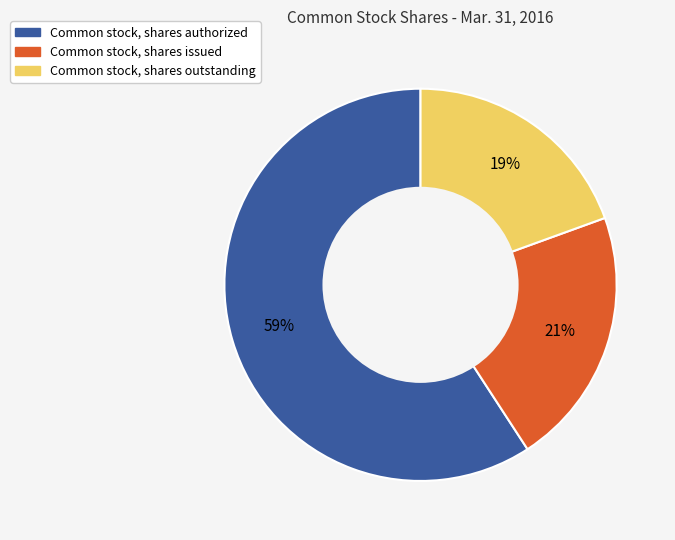

What percentage is the Common stock, shares outstanding slice, to the nearest percent?

19%